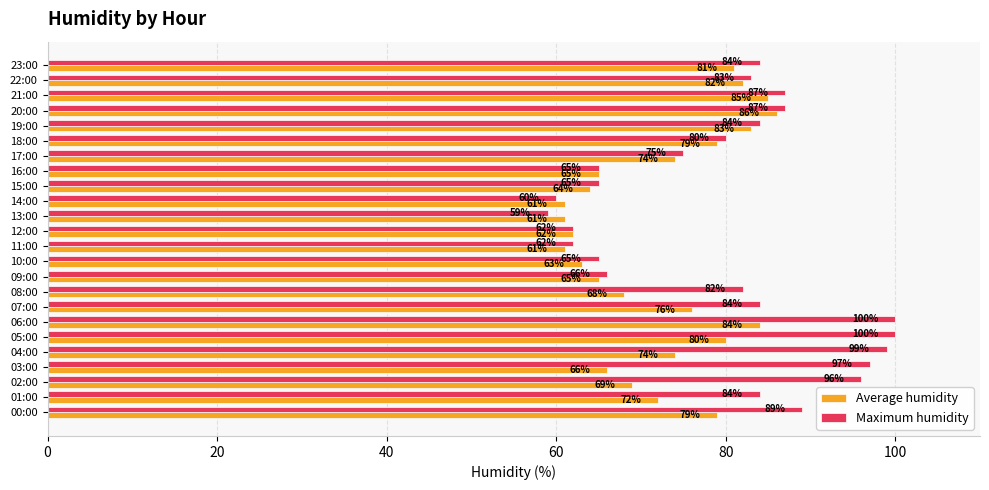

At 09:00, list the series in order from smallest to largest.

Average humidity, Maximum humidity